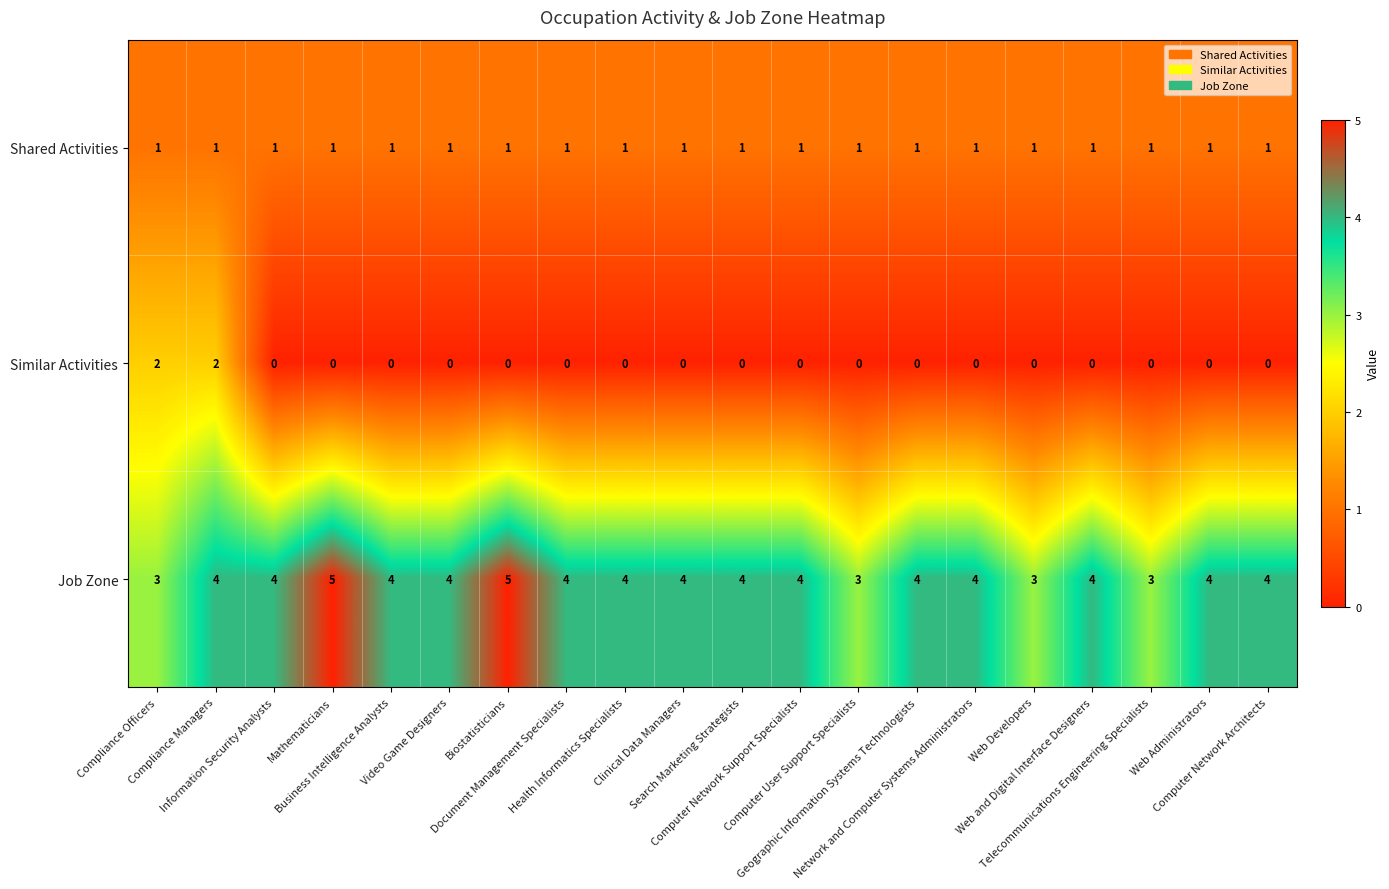

What is the sum of all Job Zone values?

78